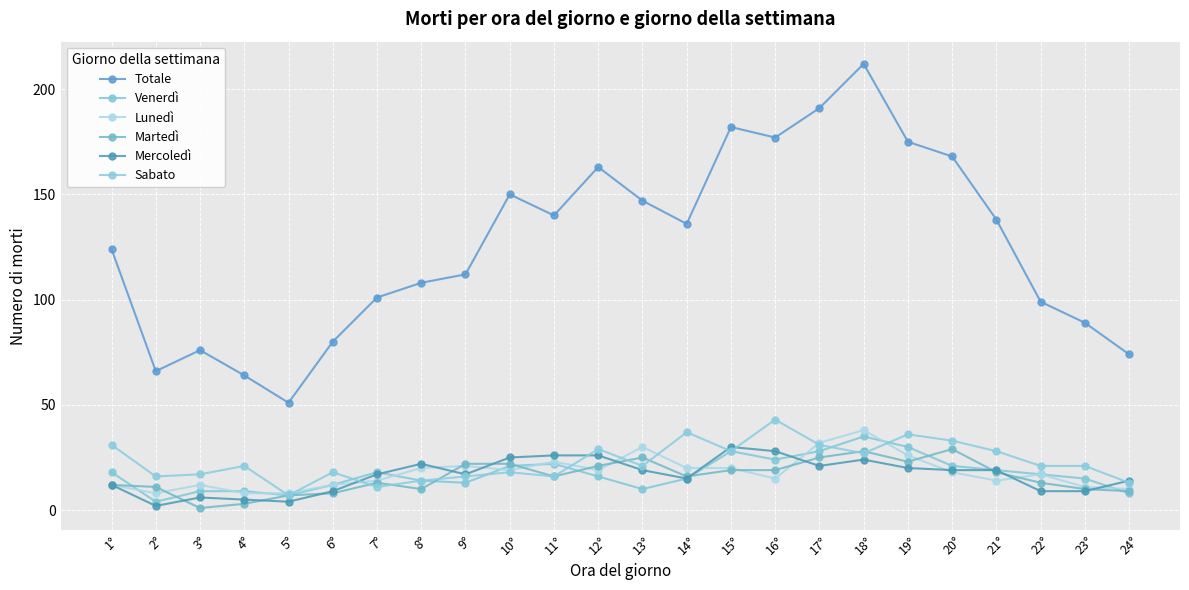

What is the difference between the Martedì values at 15° and 7°?

6